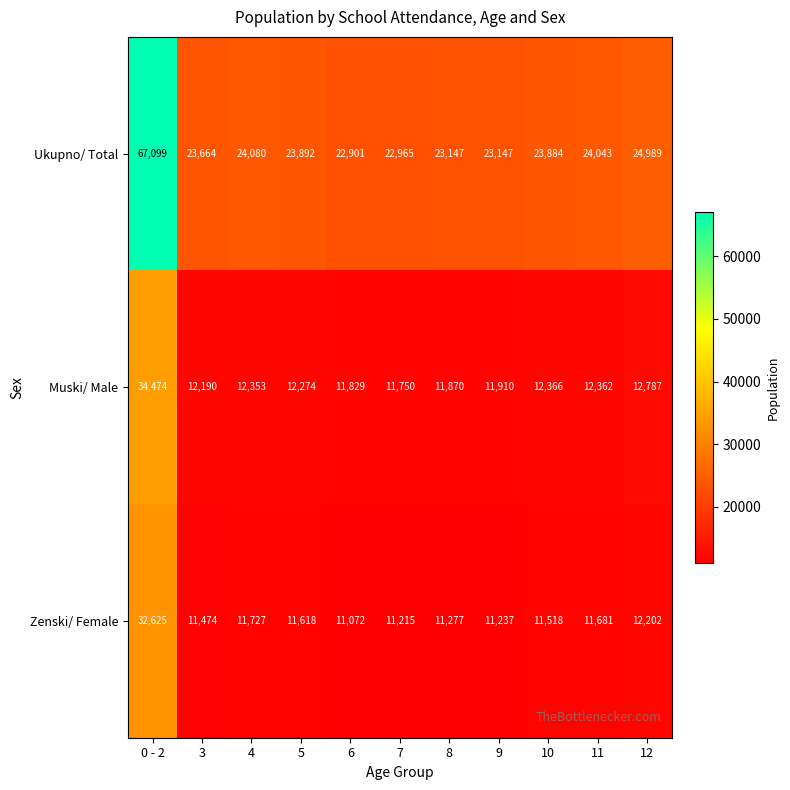

What is the total value across all series at 10?

47768